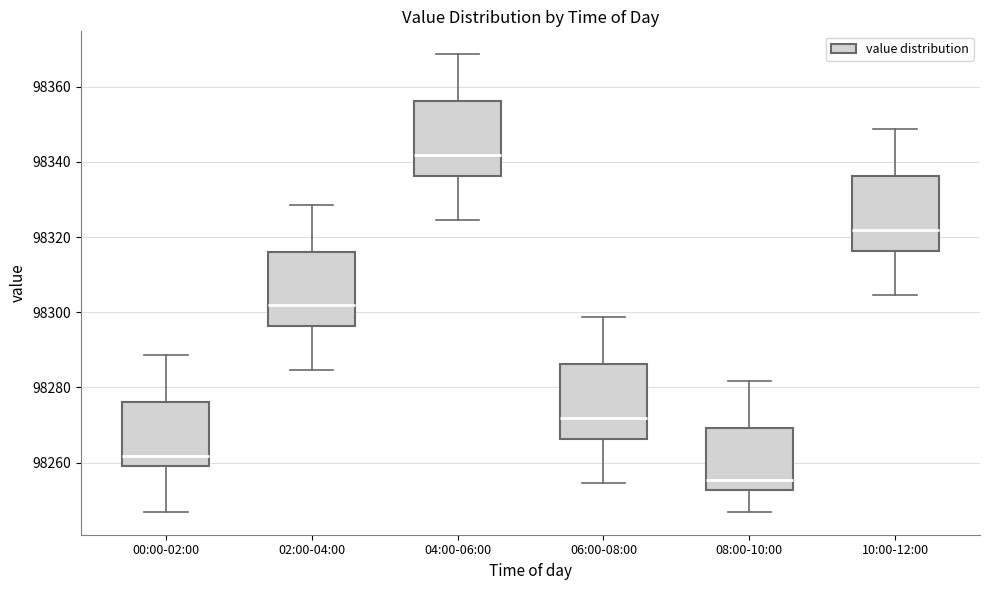

Reading left to right, transcribe this box plot: for each box, give where its median line is, the range the box spans, and where its two whiskers end, as read against the y-axis. The values are not printed on the chart, so give them approximately, as read against the axis.

00:00-02:00: median 98262, box 98260 to 98276, whiskers 98246 to 98288
02:00-04:00: median 98302, box 98296 to 98316, whiskers 98284 to 98328
04:00-06:00: median 98342, box 98336 to 98356, whiskers 98324 to 98368
06:00-08:00: median 98272, box 98266 to 98286, whiskers 98254 to 98298
08:00-10:00: median 98256, box 98252 to 98270, whiskers 98246 to 98282
10:00-12:00: median 98322, box 98316 to 98336, whiskers 98304 to 98348